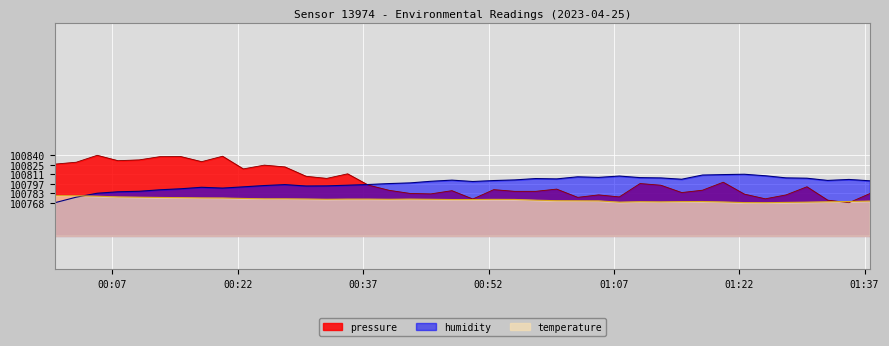

At which category does the chart reach its minimum across all series?

2023-04-25T01:35:08